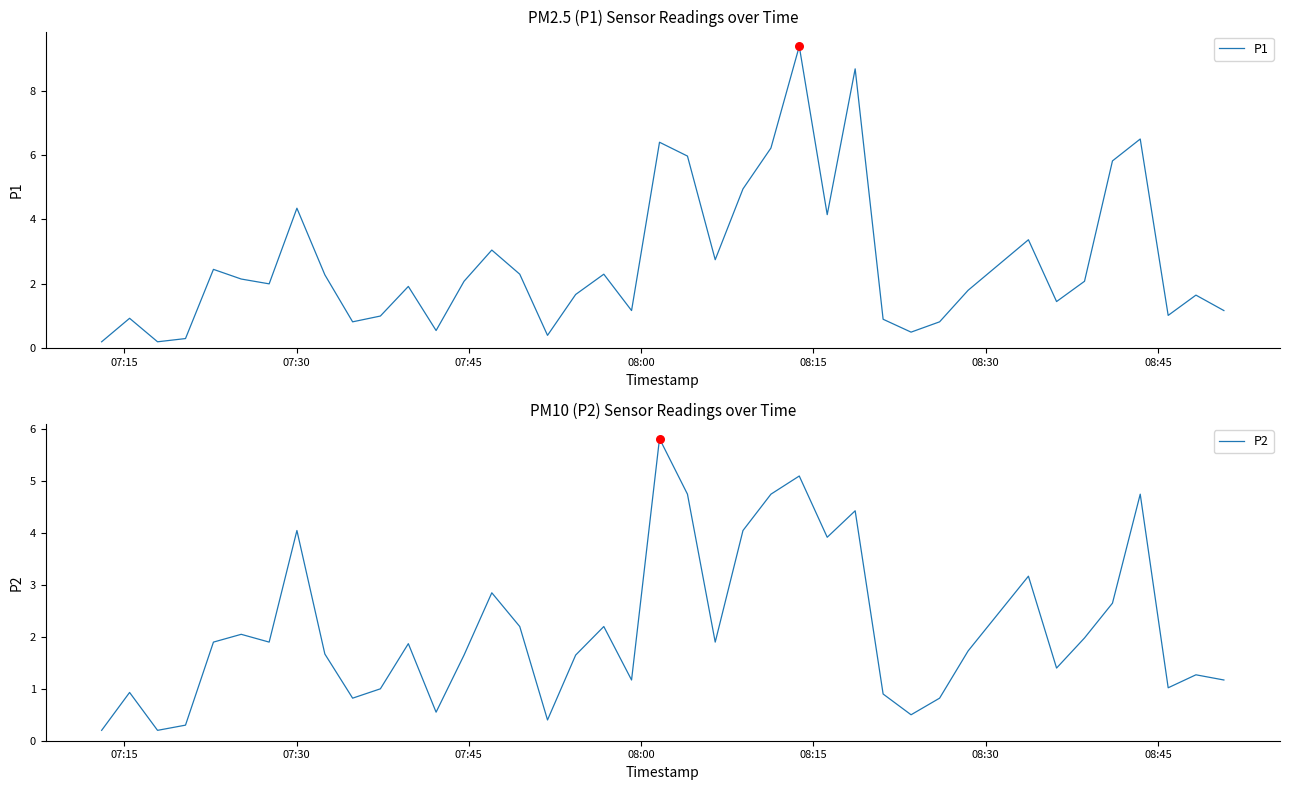

Which series has the largest total across all categories?

P1